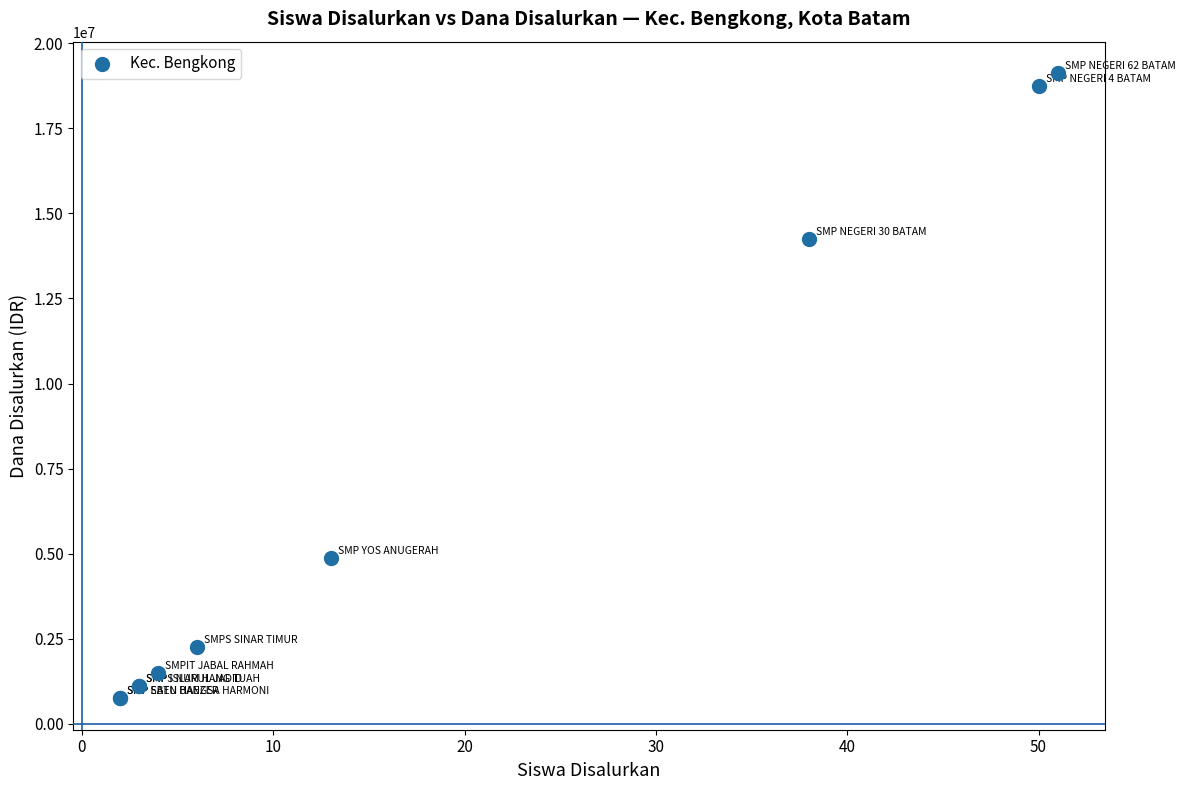

What Y value in the scatter plot is closest to 9937500?

14250000